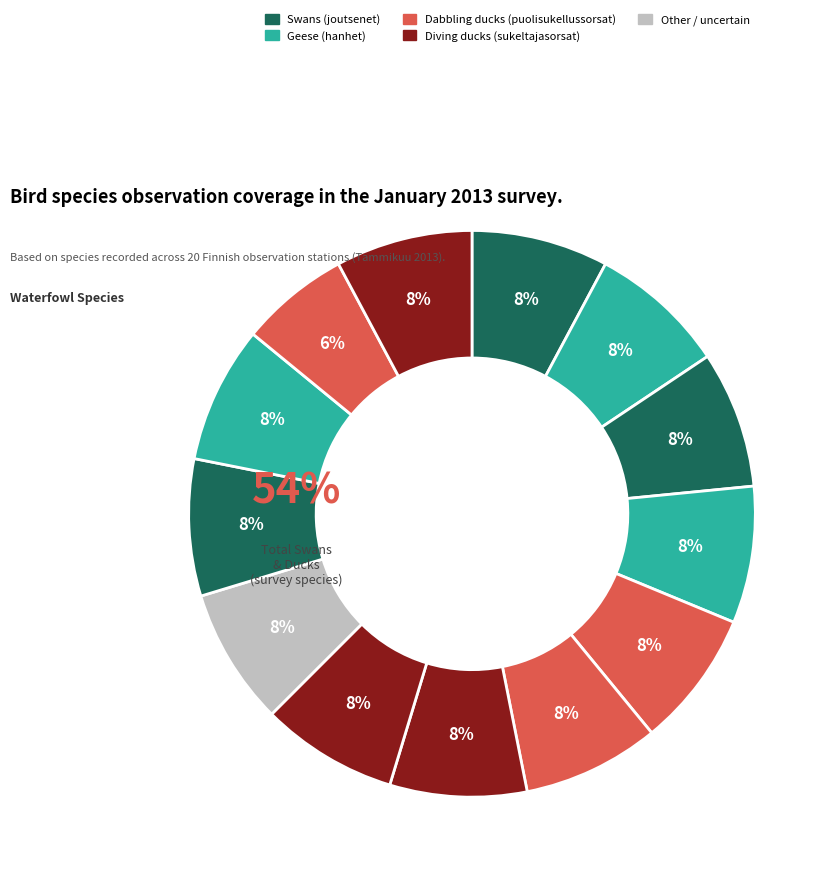

To the nearest percent, what portion does mustalintulaji represent?

6%